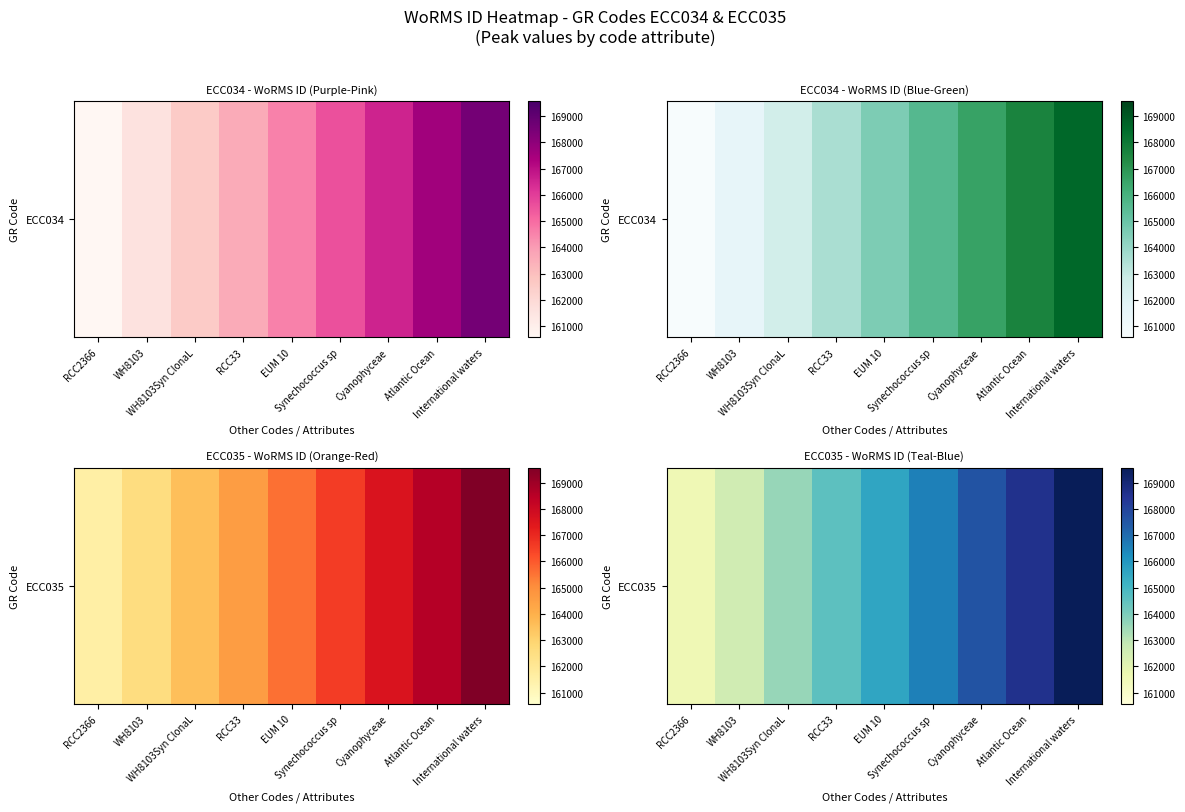

Where is the data nearest to the value 165572?

EUM 10